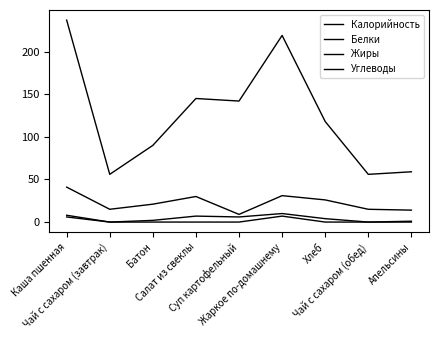

How many lines are shown in the chart?

4